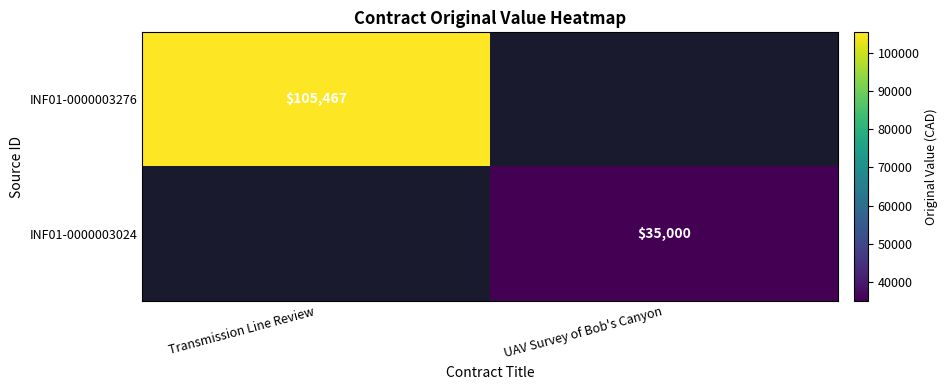

True or false: INF01-0000003276 has a value of 54948 at Transmission Line Review.

False